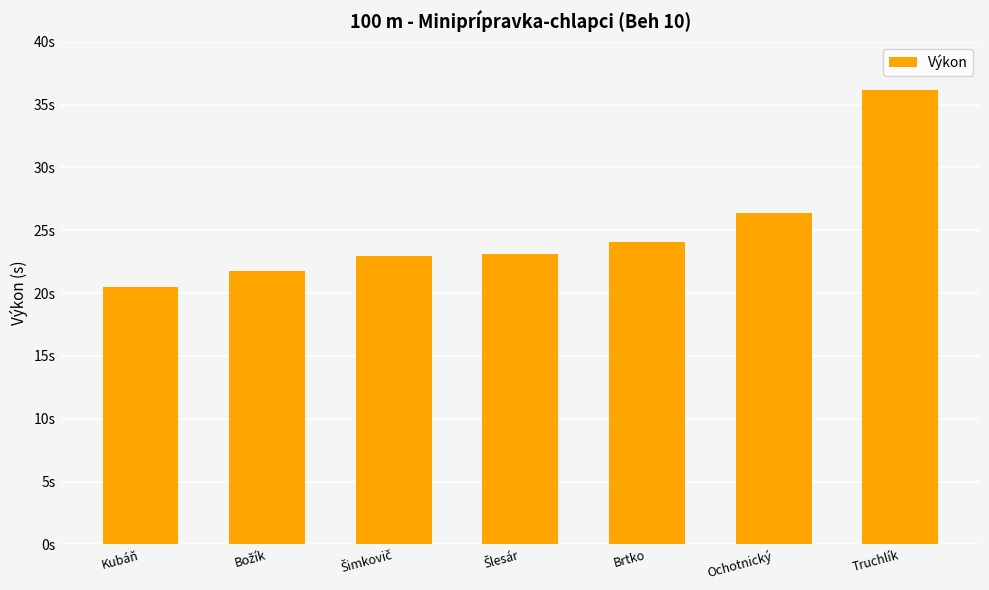

Reading left to right, extract all data points from this chart.

20.4	21.8	22.9	23.1	24.1	26.4	36.1